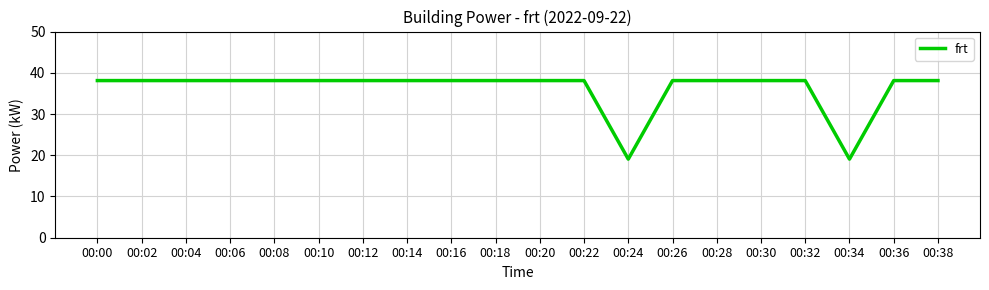

Does the chart have visible grid lines?

Yes